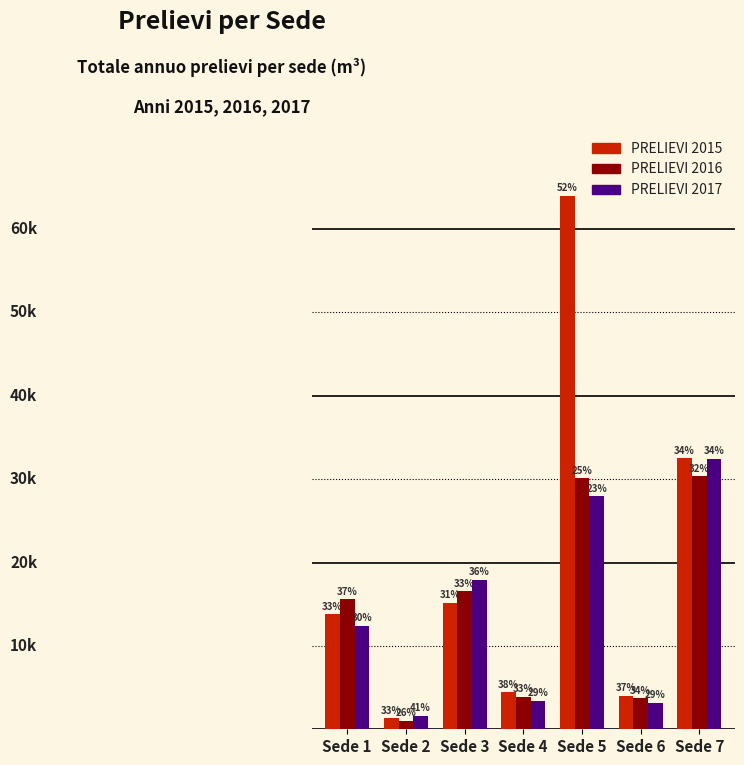

What is the value of the PRELIEVI 2016 bar at the 3rd from the left?

16550